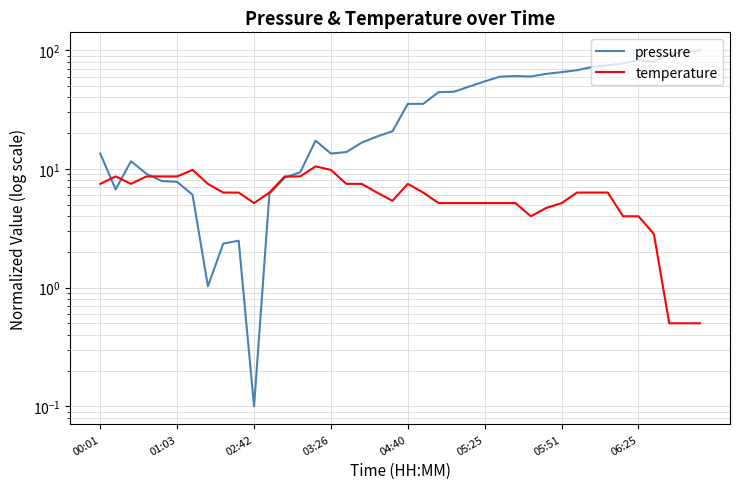

What is the spread (max minus min) of values at 38?

95.8